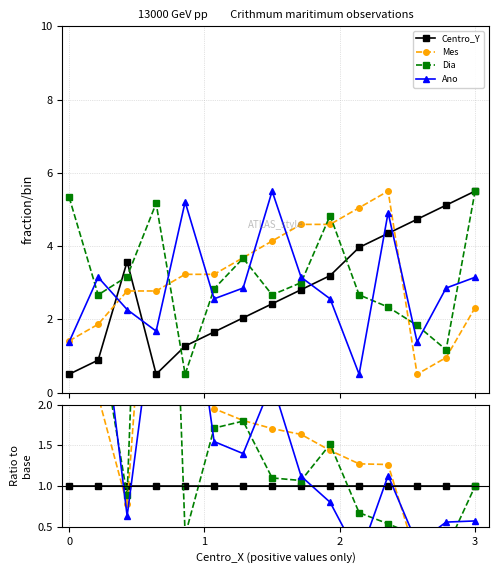

Which series has the largest total across all categories?

Dia